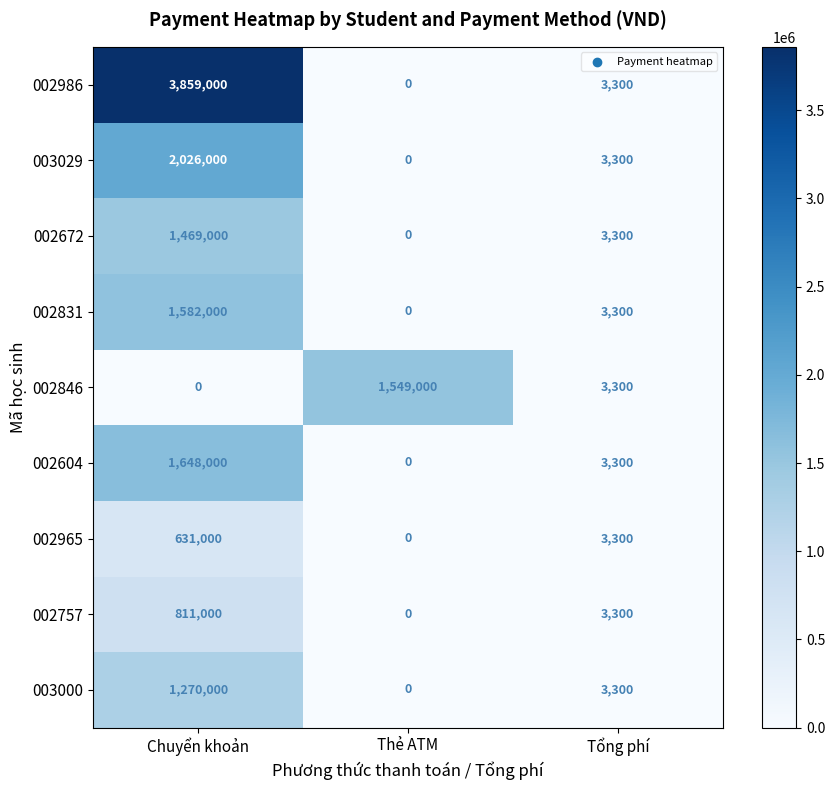

Reading right to left, extract all data points from this chart.

002986: 3300	0	3859000
003029: 3300	0	2026000
002672: 3300	0	1469000
002831: 3300	0	1582000
002846: 3300	1549000	0
002604: 3300	0	1648000
002965: 3300	0	631000
002757: 3300	0	811000
003000: 3300	0	1270000